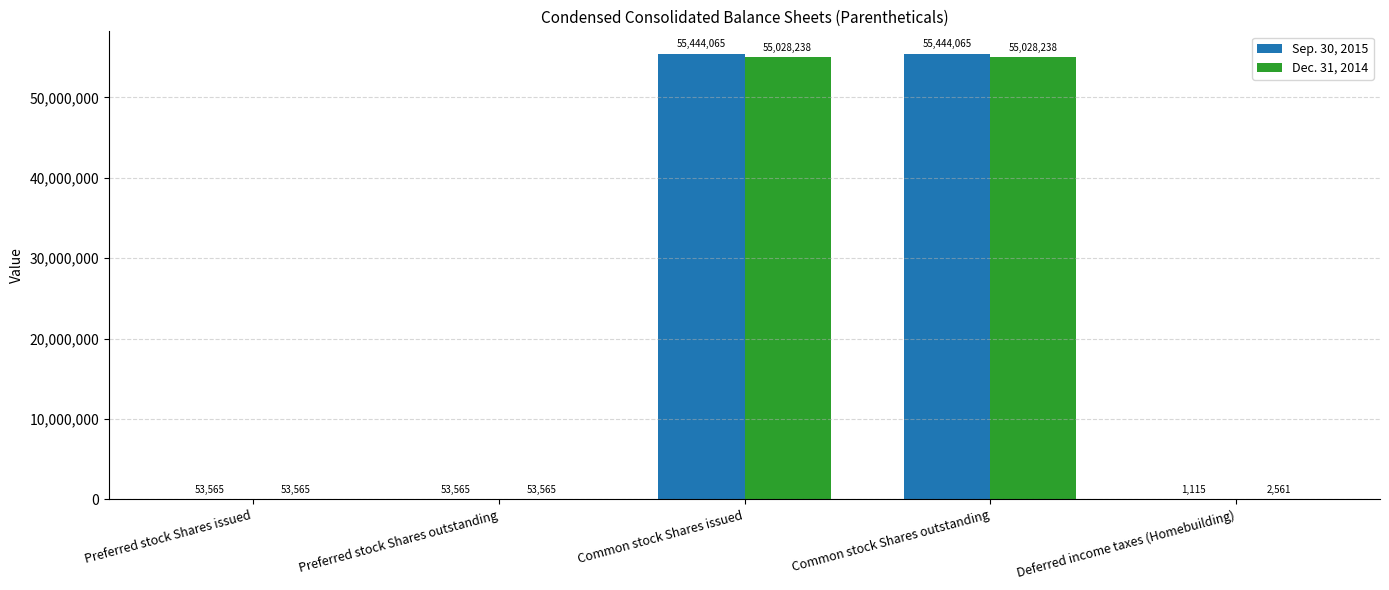

Which series has the largest total across all categories?

Sep. 30, 2015